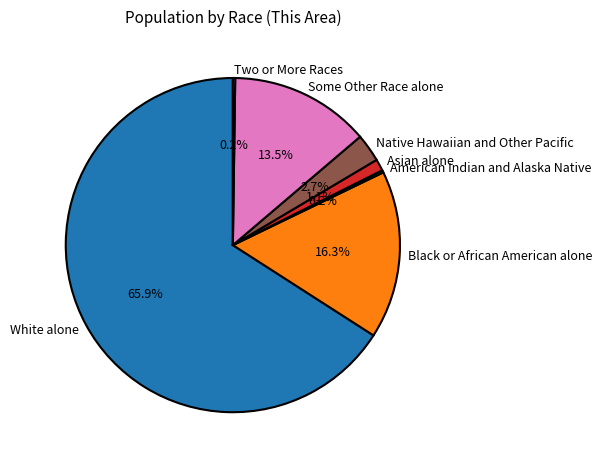

Which has a higher value, Black or African American alone or White alone?

White alone